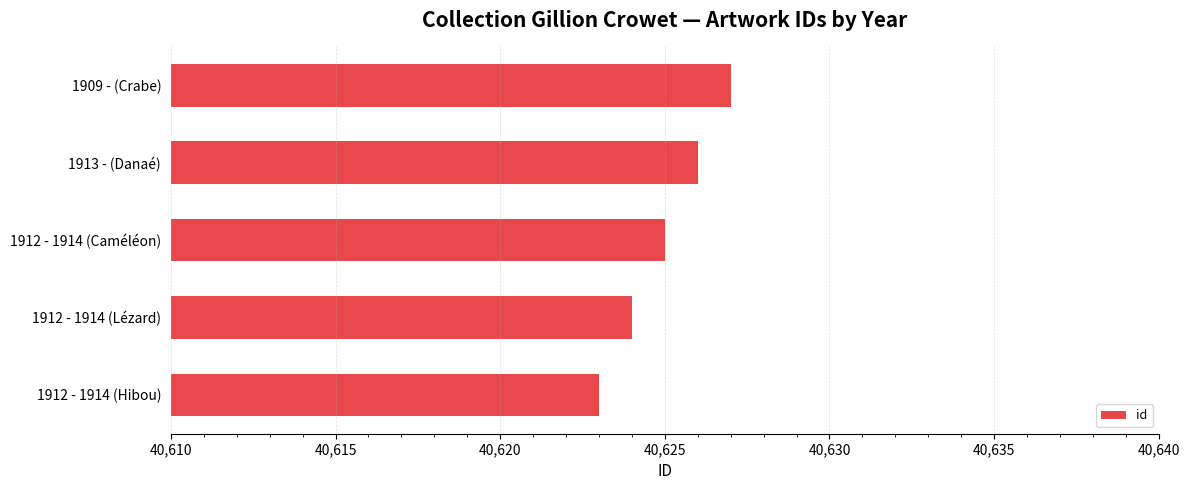

What is the difference between the maximum and minimum values?

4